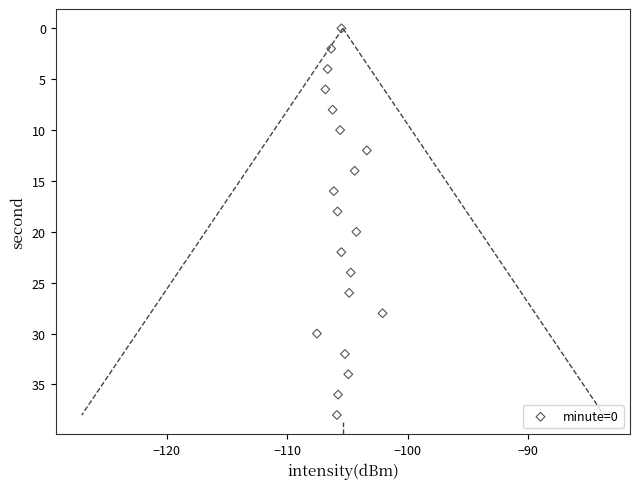

What is the range of Y values (max minus min)?

38